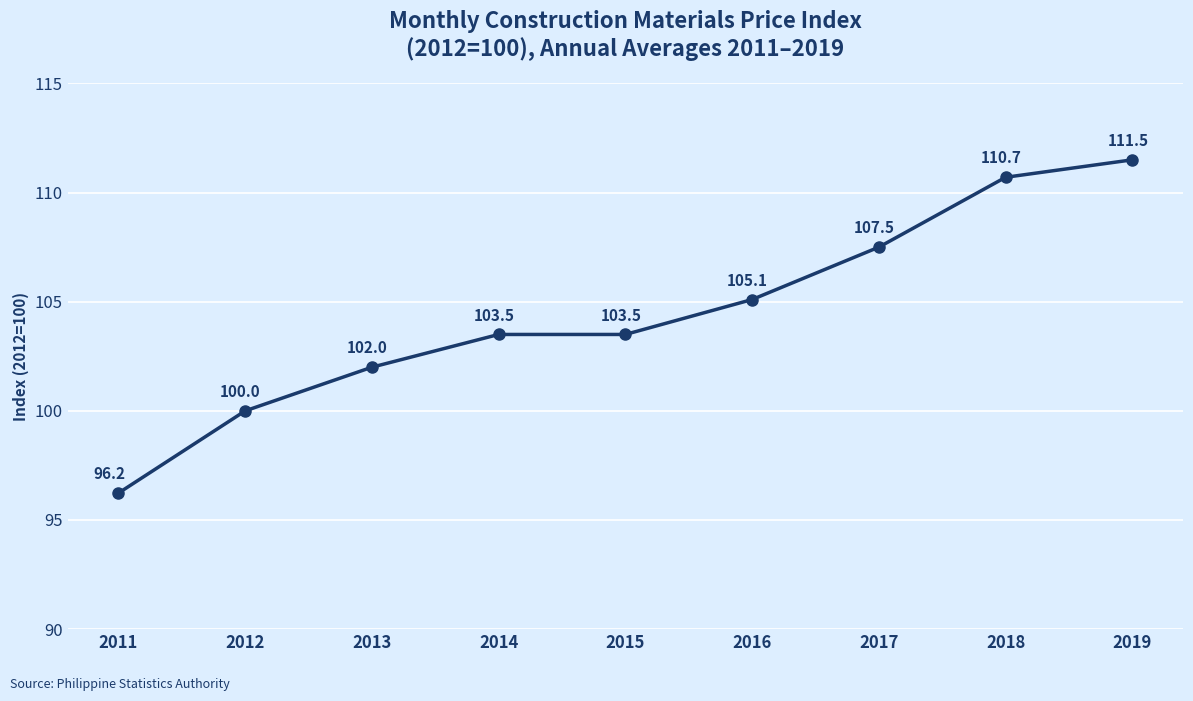

What is the value of the 6th point from the left?

105.1